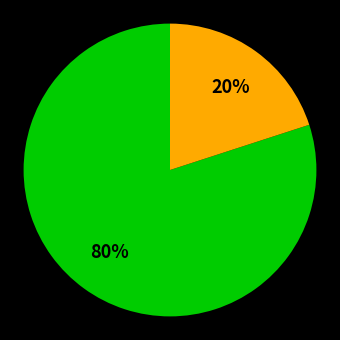

To the nearest percent, what is the difference between the largest and smallest slice percentages?

60%